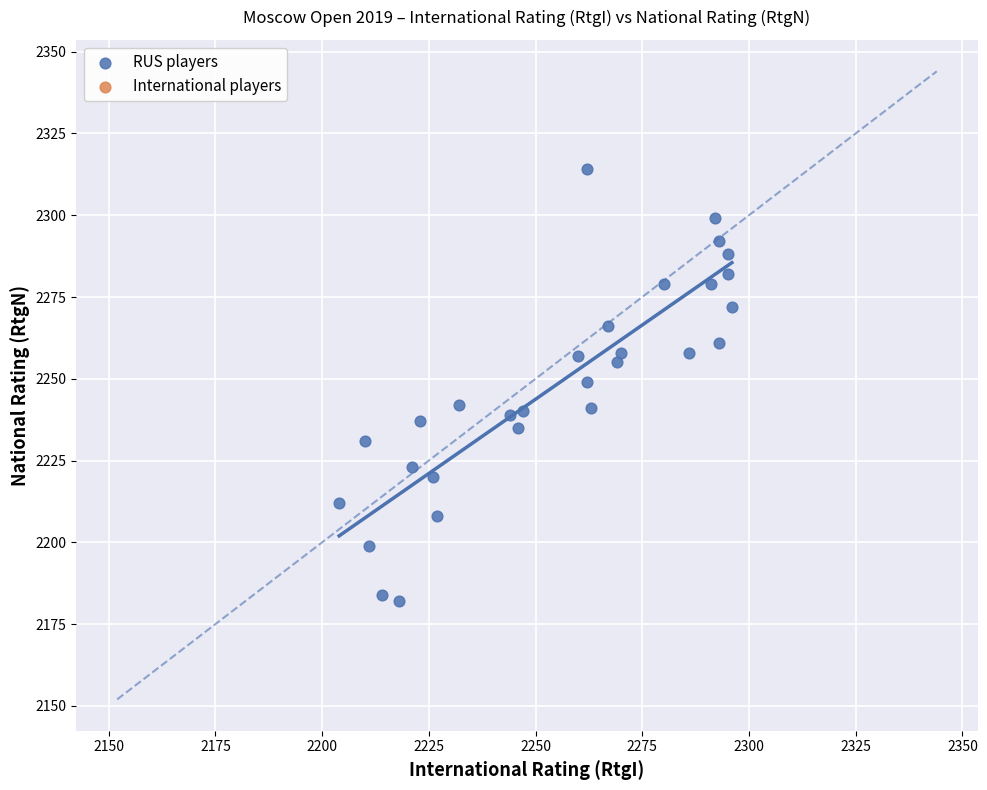

What is the range of Y values (max minus min)?

132